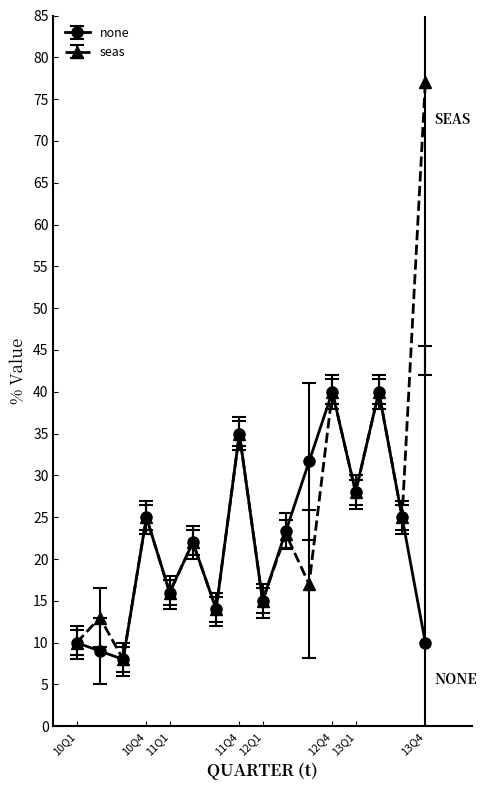

Which series has the widest spread of values?

seas